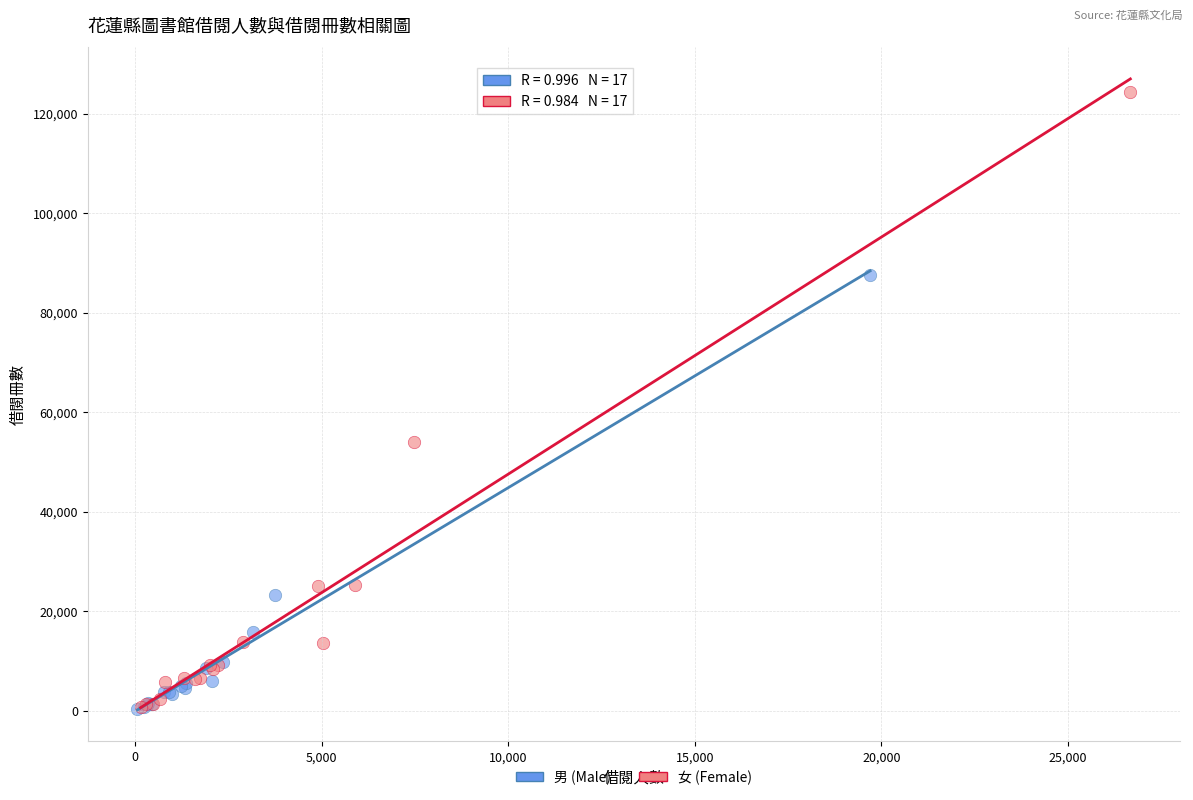

What are all the series names shown in the legend?

男 (Male), 女 (Female)